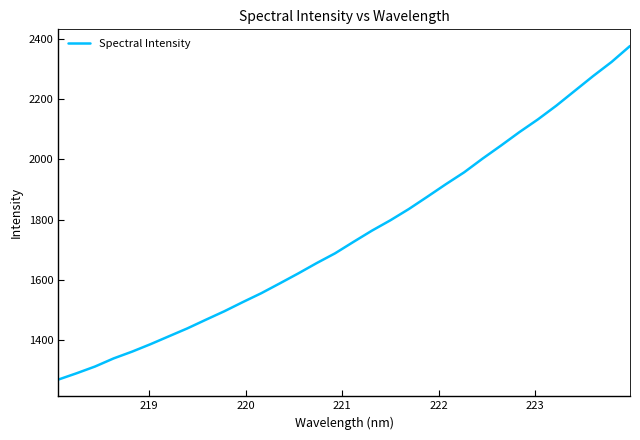

What is the difference between the maximum and minimum values?

1106.6